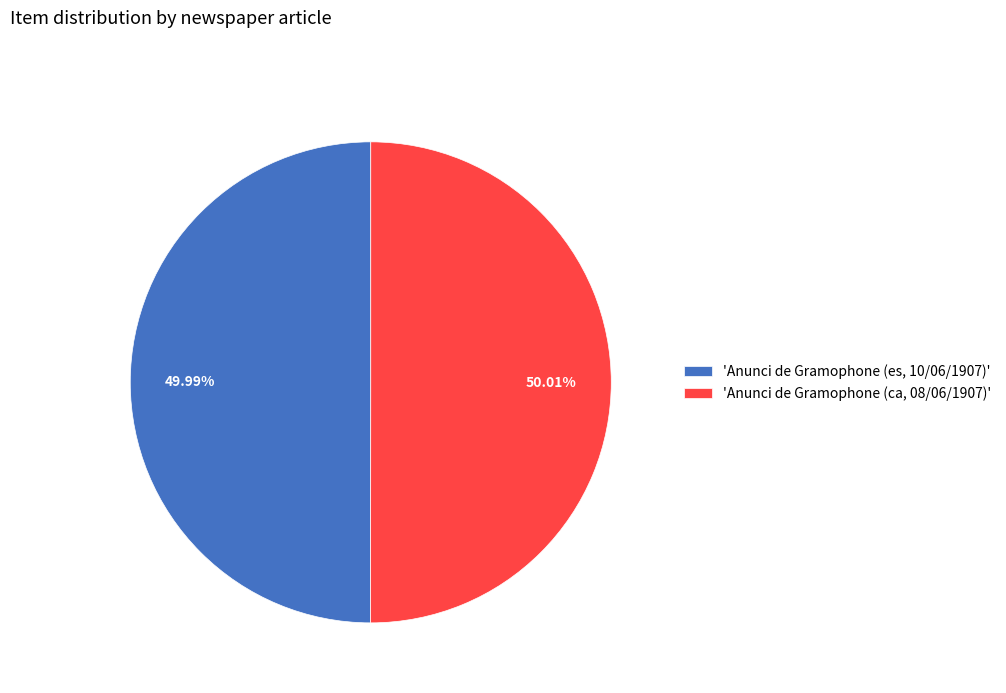

Approximately how many times larger is the value at 'Anunci de Gramophone (ca, 08/06/1907)' compared to 'Anunci de Gramophone (es, 10/06/1907)'?

1.0